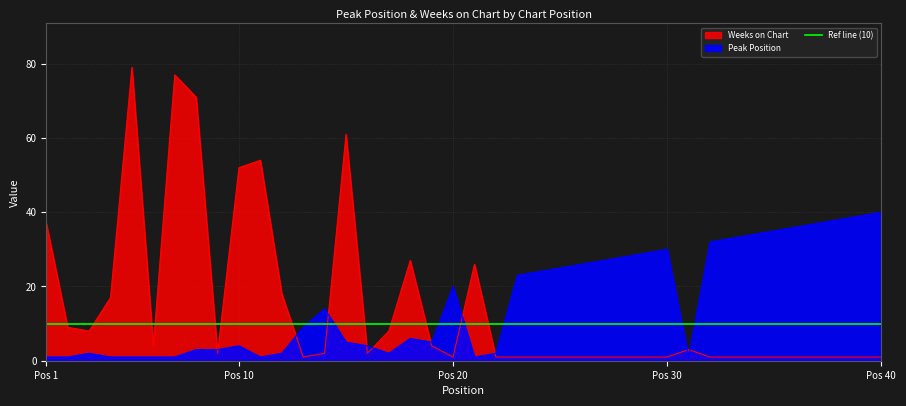

What is the spread (max minus min) of values at 37?

36